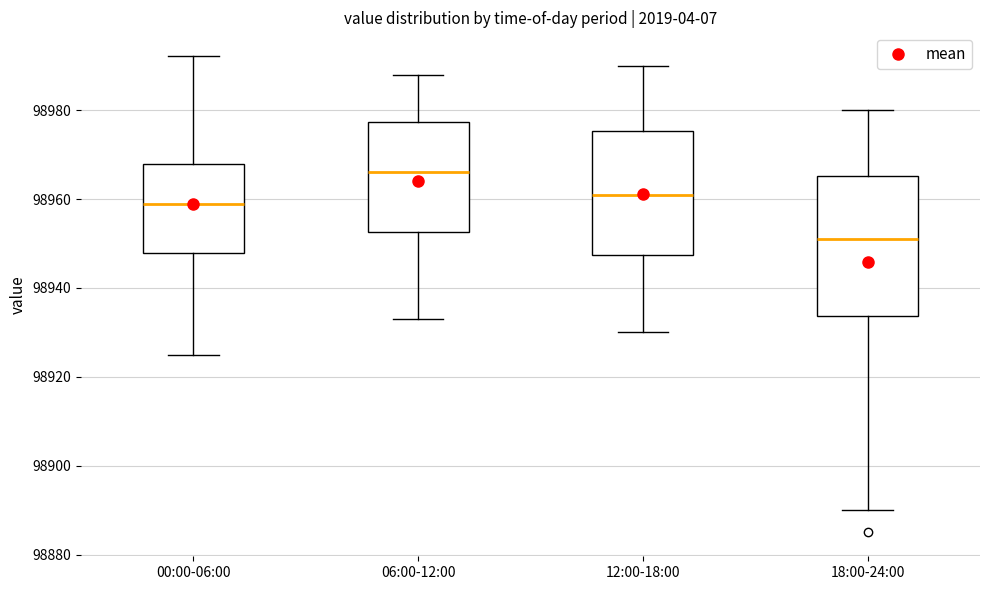

Where does the median line of the box for 00:00-06:00 sit on the y-axis? The values are not printed on the chart, so give them approximately, as read against the axis.

98958